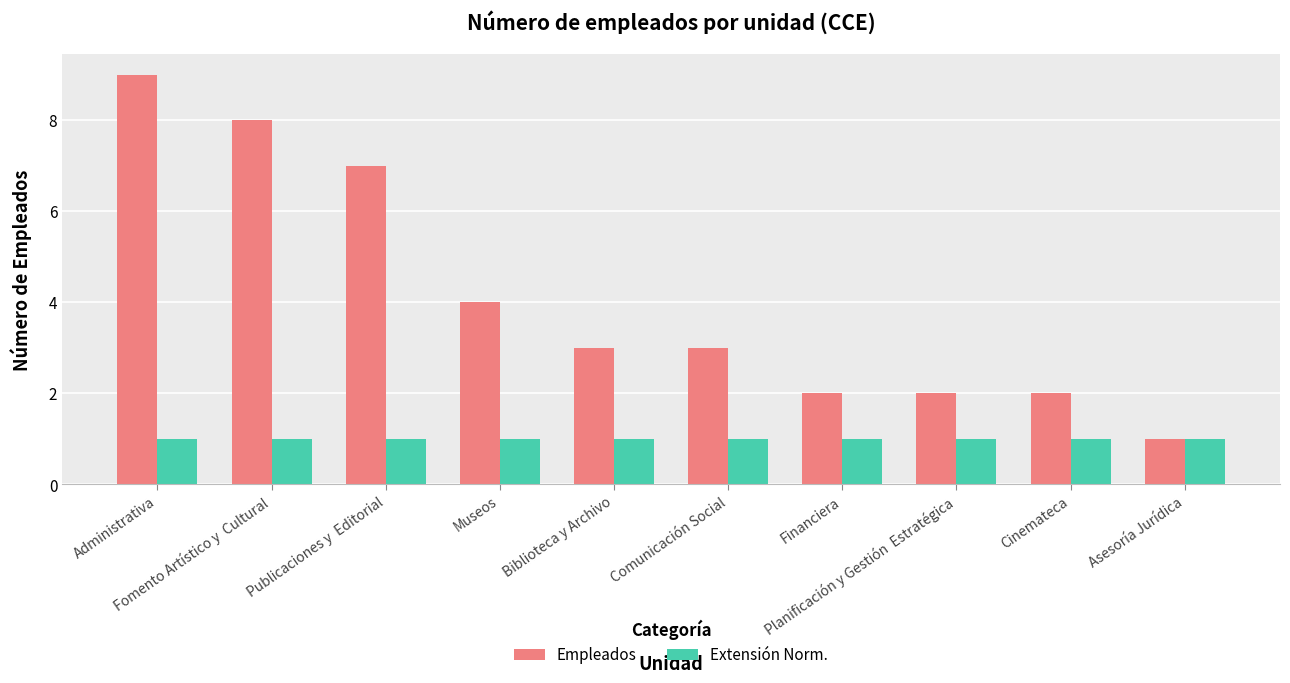

What is the label of the 9th bar from the right?

Fomento Artístico y  Cultural